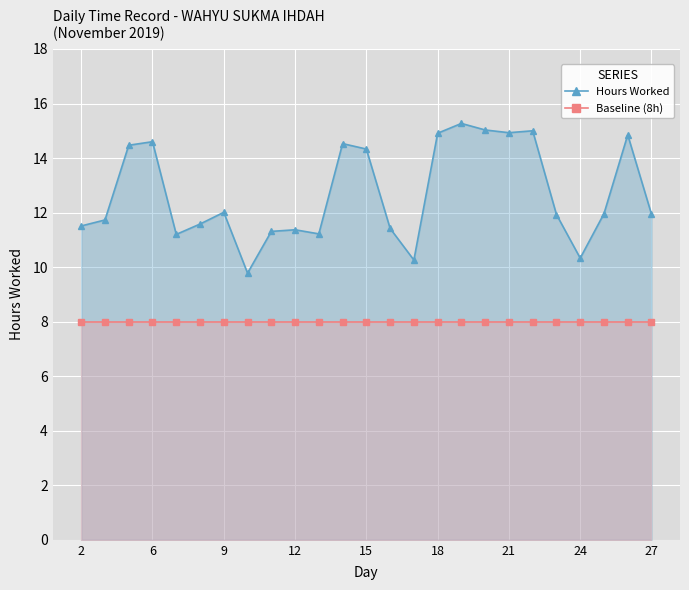

List the series in order of their overall mean, highest first.

Hours Worked, Baseline (8h)